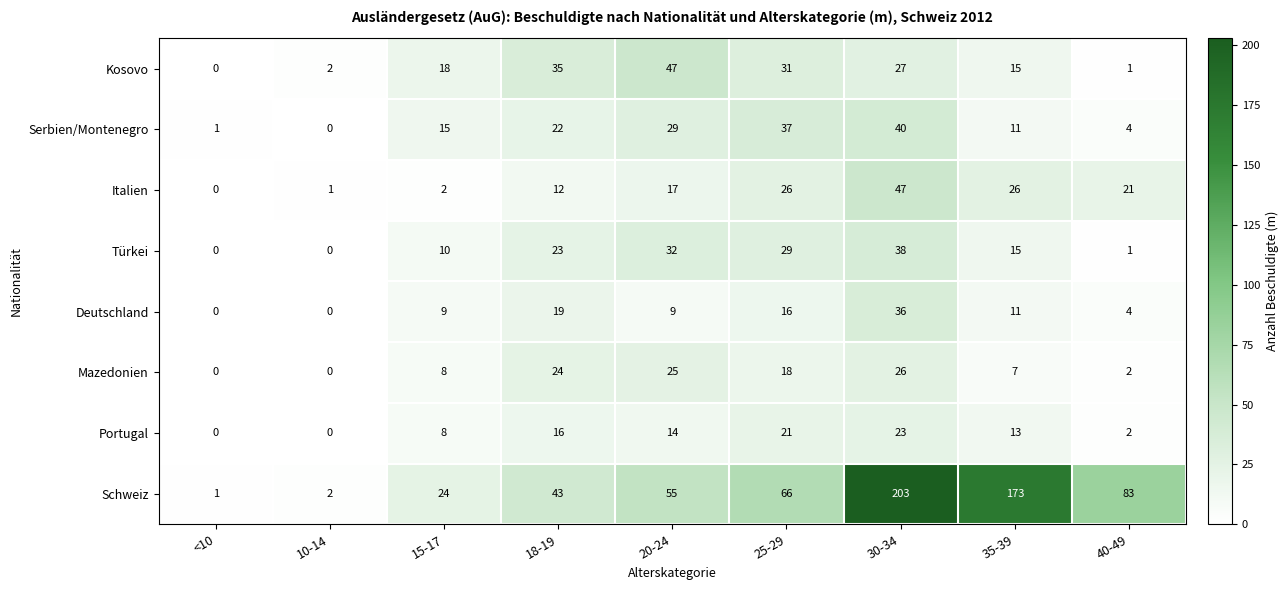

At which category is the sum across all series the highest?

30-34